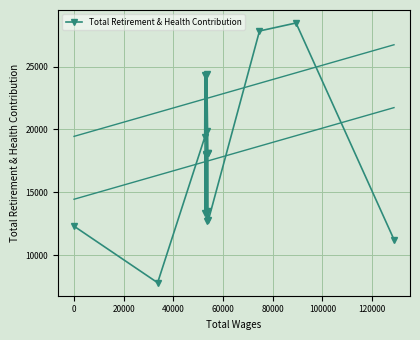

At which label does the data first exceed 18049?

20000